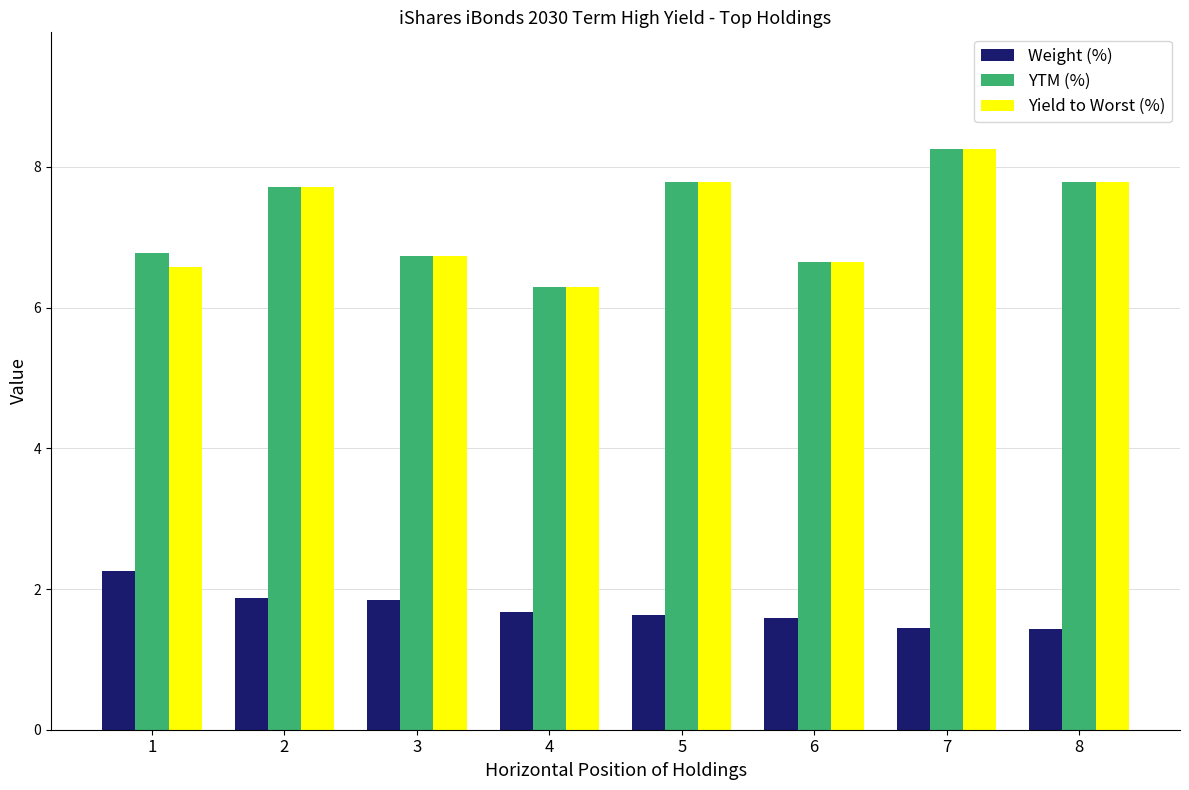

Which category has the lowest value in the Yield to Worst (%) series?

4